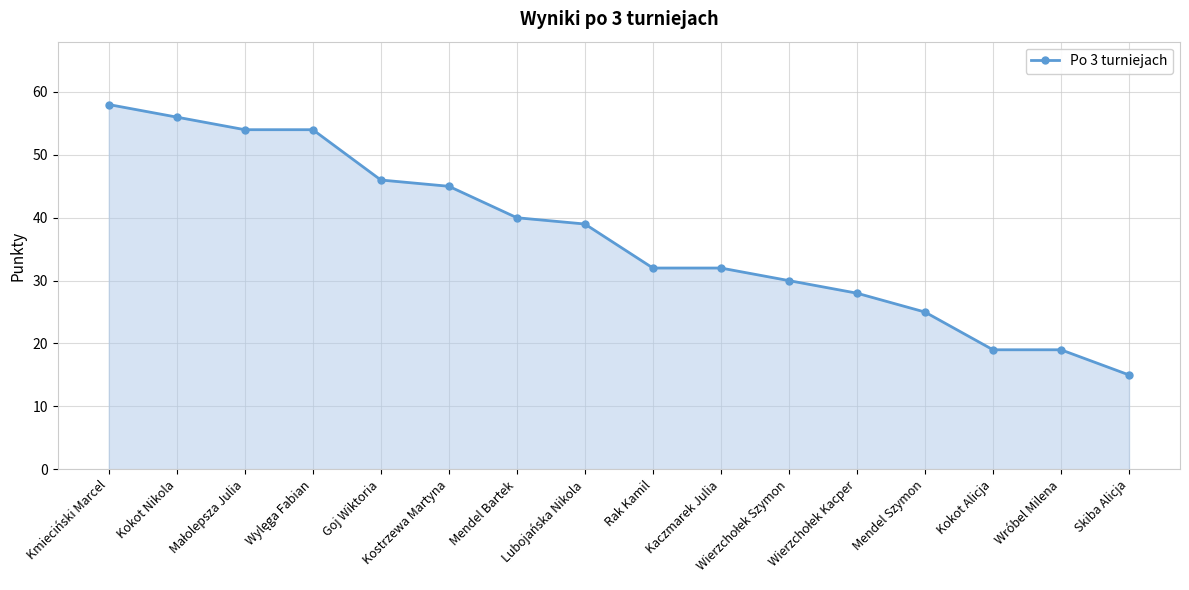

What is the ratio of the value at Kokot Nikola to the value at Wróbel Milena?

2.9